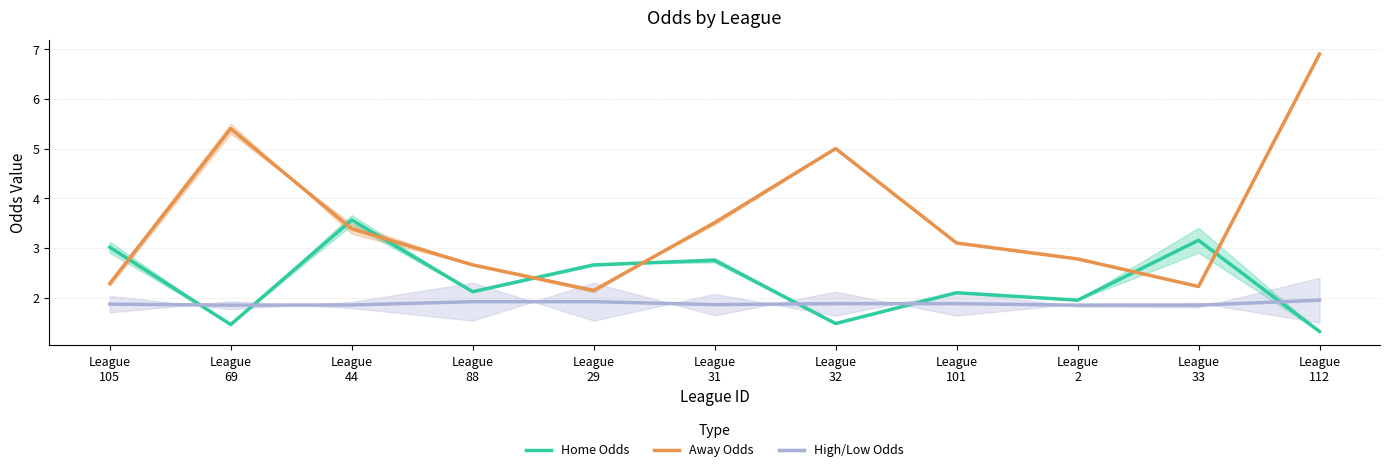

Which series changed the most between League
105 and League
33?

first_home